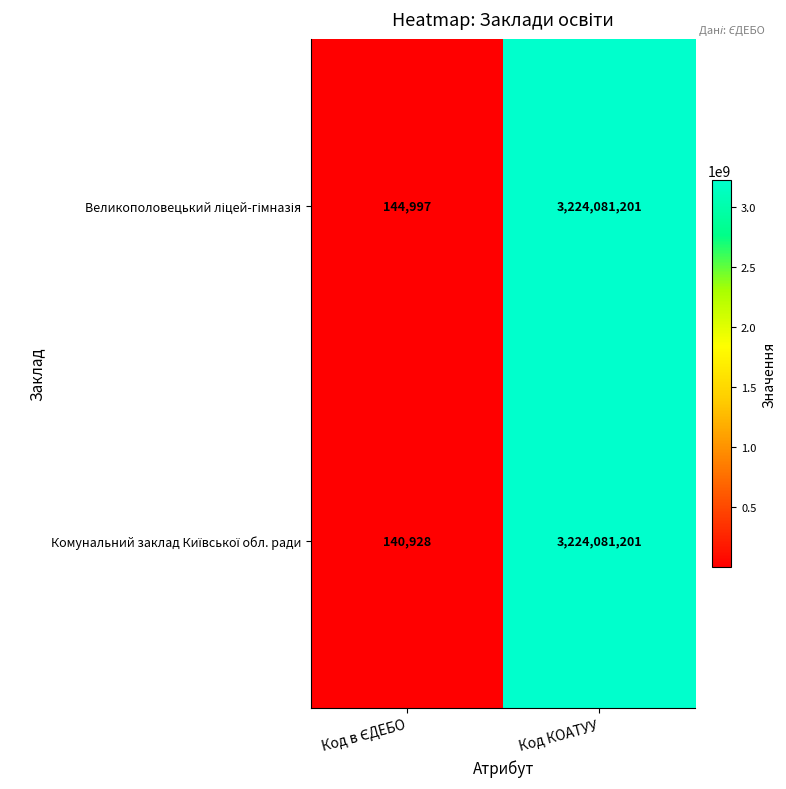

What is the greatest value displayed?

3224081201